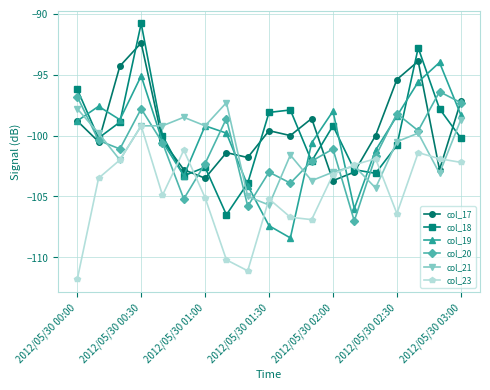

What are all the series names shown in the legend?

col_17, col_18, col_19, col_20, col_21, col_23